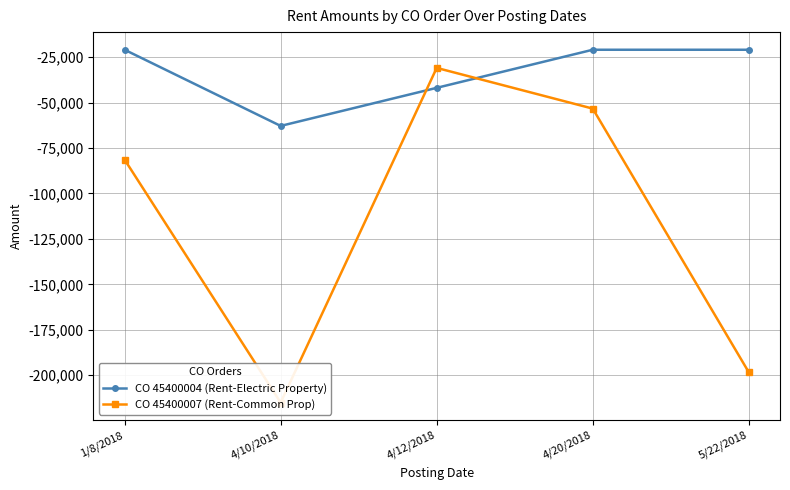

How many lines are shown in the chart?

2